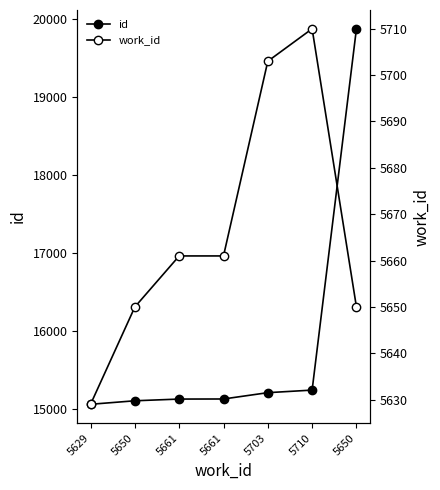

What is the smallest value displayed?

5629